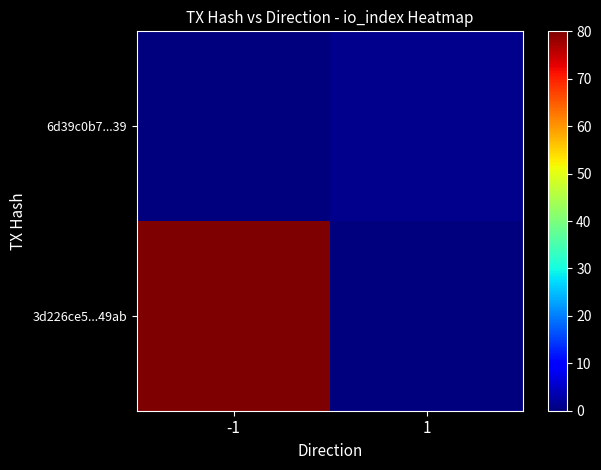

List the series in order of their peak value, highest first.

3d226ce5...49ab, 6d39c0b7...39